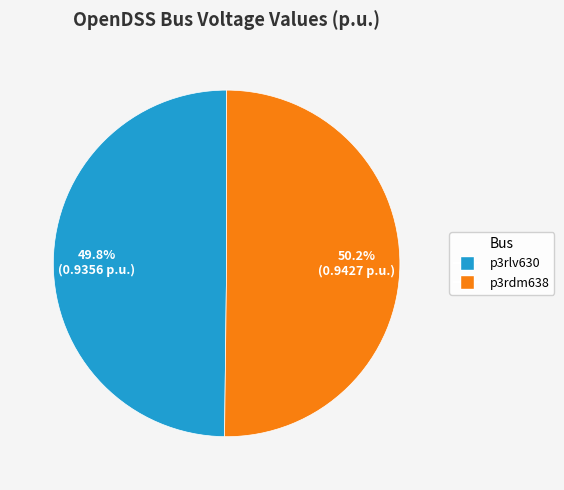

Count the number of slices in the pie.

2